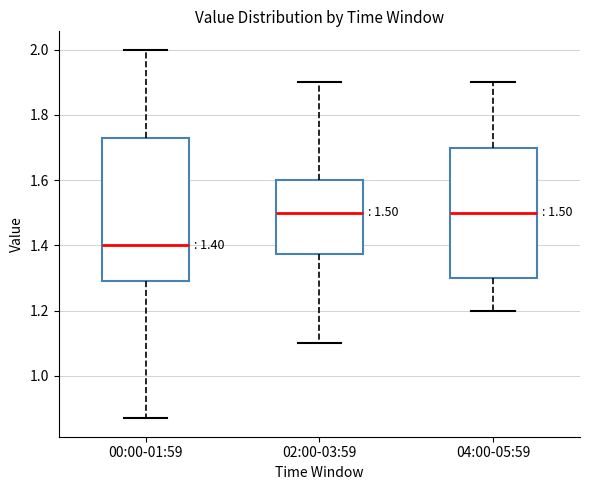

Comparing the boxes themselves (not the whiskers), which one is the tallest?

00:00-01:59